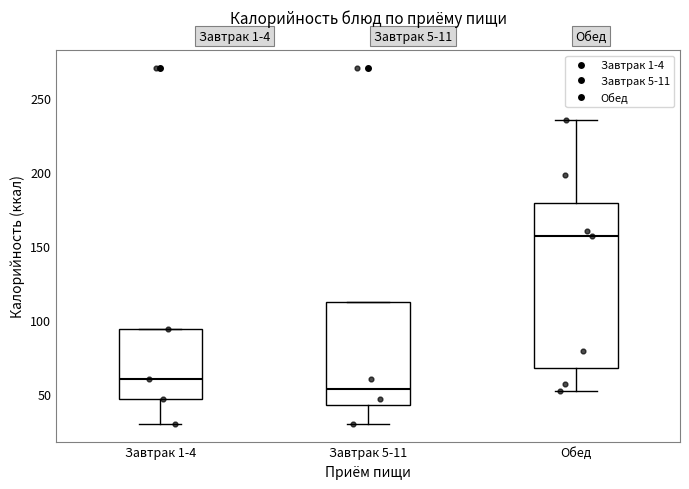

Where does the median line of the box for Завтрак 5-11 sit on the y-axis? The values are not printed on the chart, so give them approximately, as read against the axis.

55